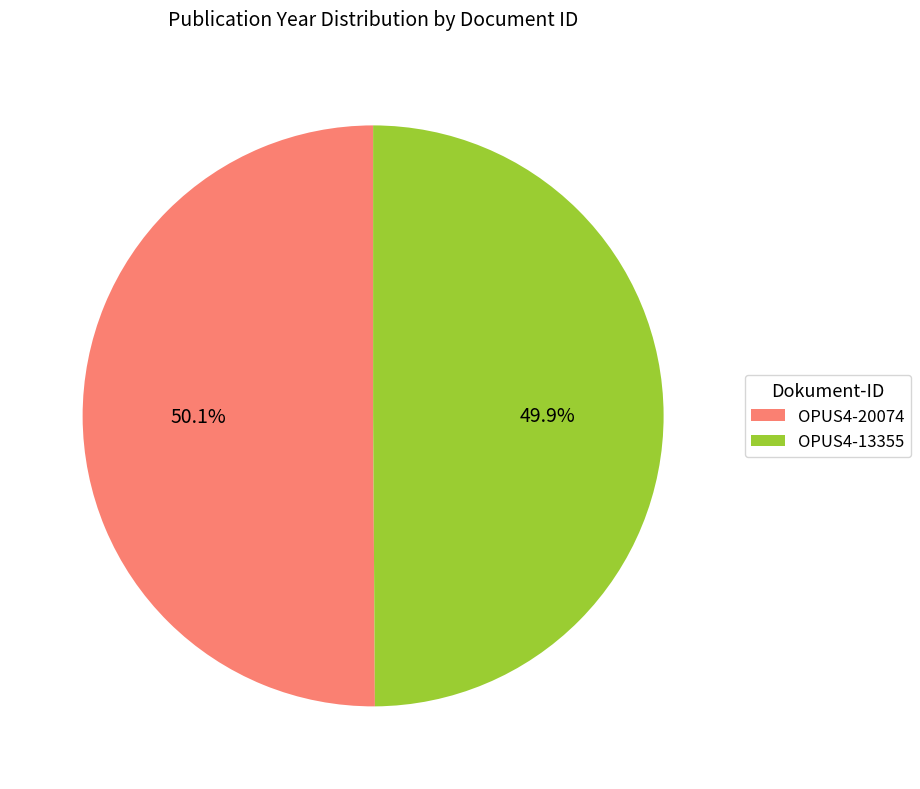

Is there a majority slice in this chart?

Yes